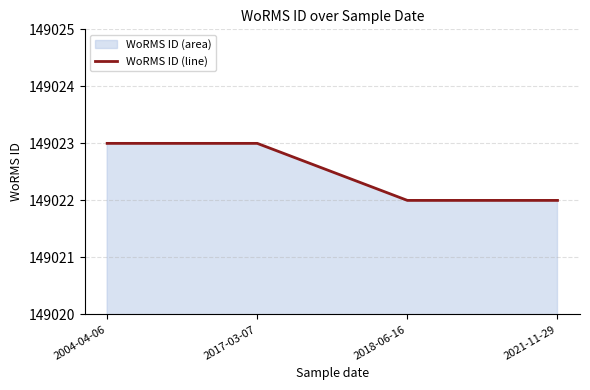

Rank the categories by value from highest to lowest.

2004-04-06, 2017-03-07, 2018-06-16, 2021-11-29